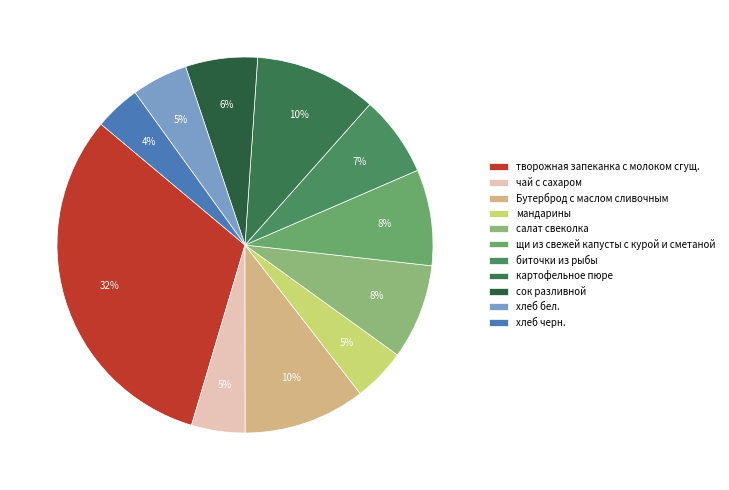

Which slice is the smallest?

хлеб черн.